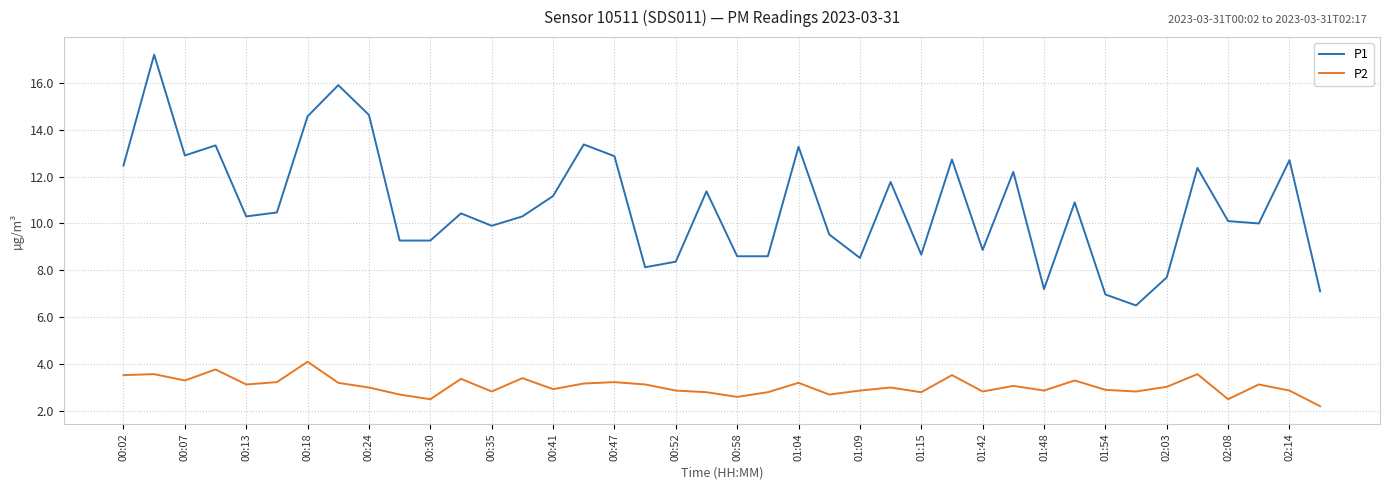

True or false: P2 and P1 cross at least once.

False